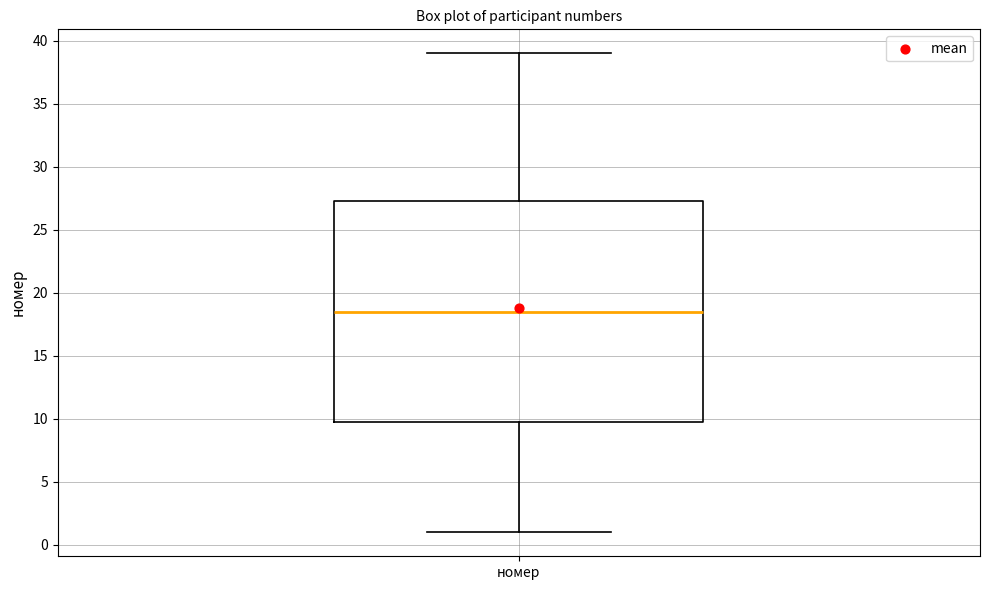

Read this box plot against the y-axis: the position of the median line, the range covered by the box, and the ends of both whiskers. The values are not printed on the chart, so give them approximately, as read against the axis.

median 18.5, box 10.0 to 27.5, whiskers 1.0 to 39.0